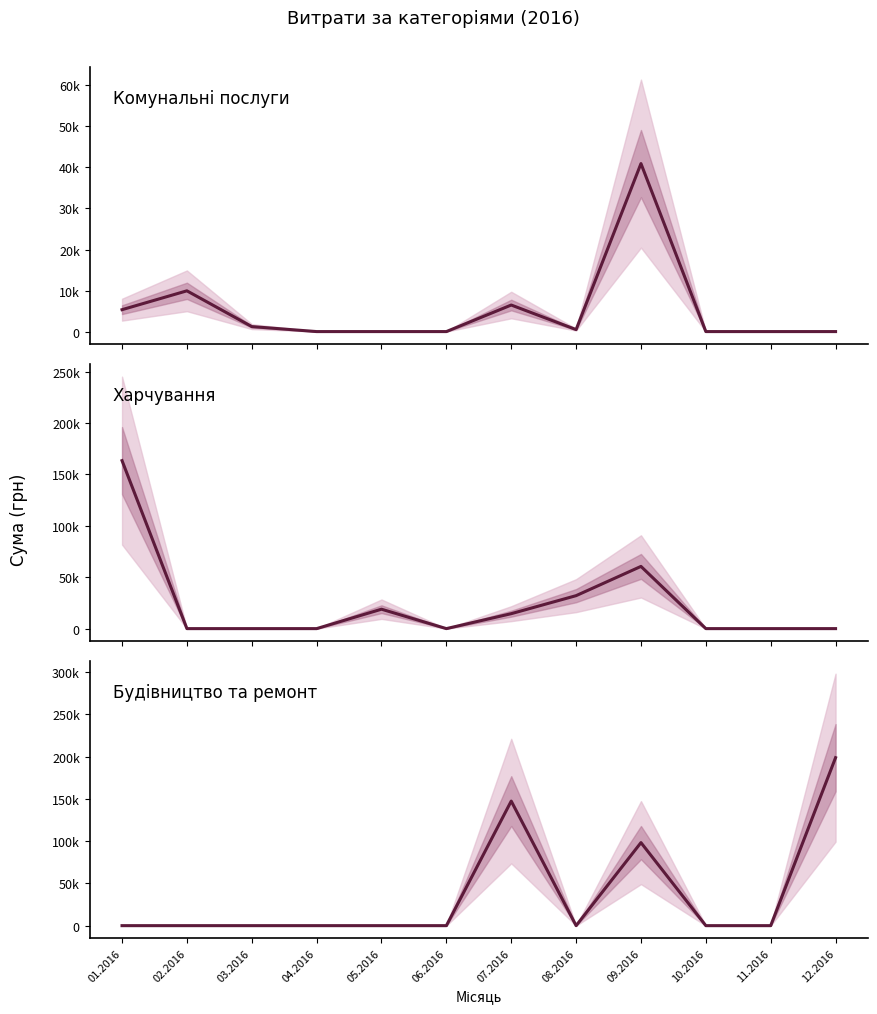

Between 12.2016 and 11.2016, which is larger?

12.2016